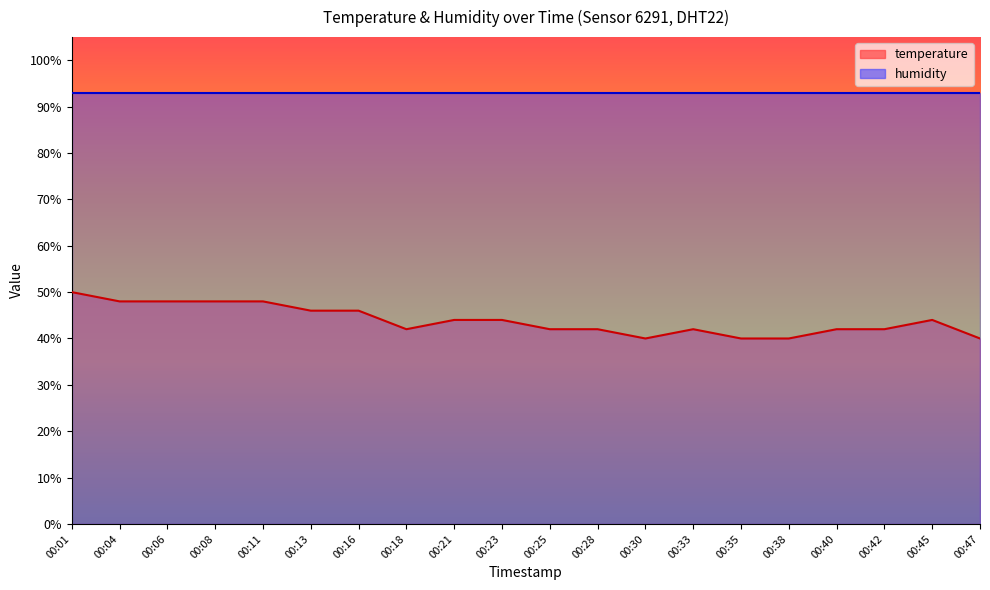

Which label corresponds to the smallest value in the chart?

00:30